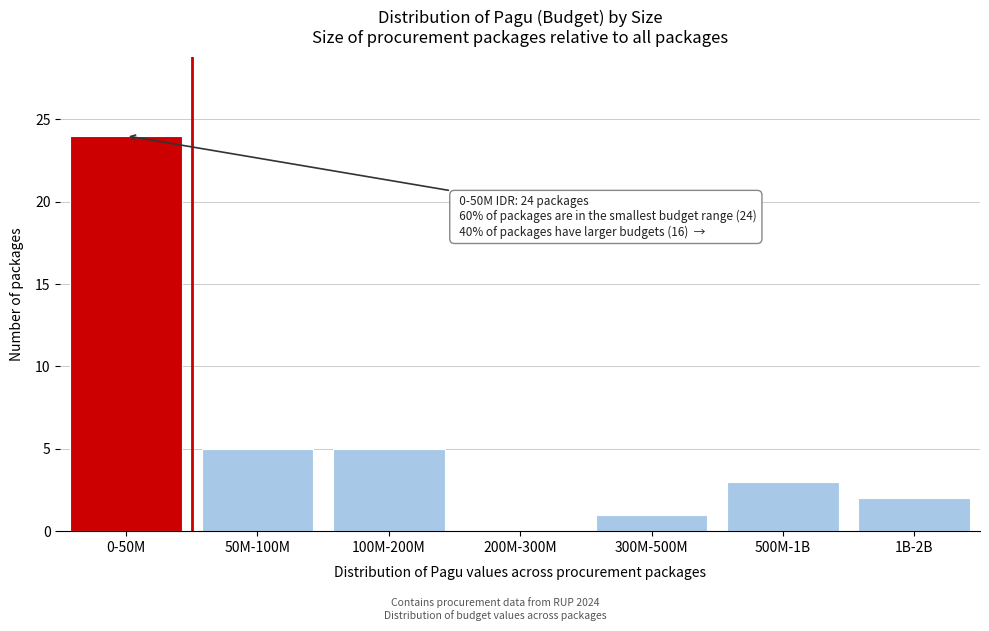

Reading right to left, list all the values displayed in this chart.

1B-2B=2	500M-1B=3	300M-500M=1	200M-300M=0	100M-200M=5	50M-100M=5	0-50M=24